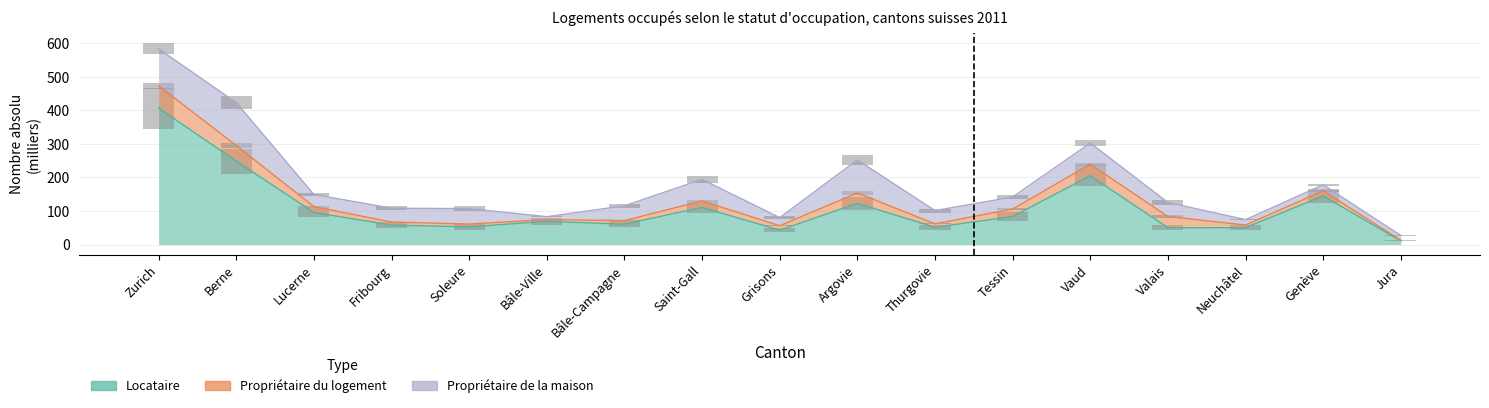

Read the Locataire value at Bâle-Campagne.

60.4